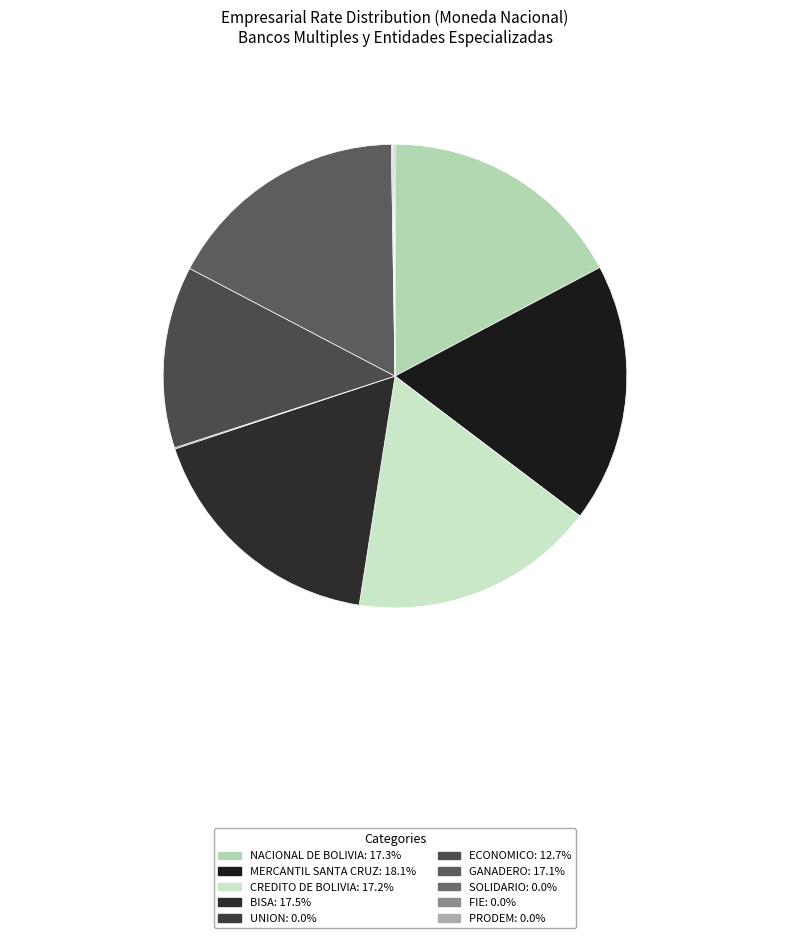

Combined, do MERCANTIL SANTA CRUZ and CREDITO DE BOLIVIA account for over 50%?

No